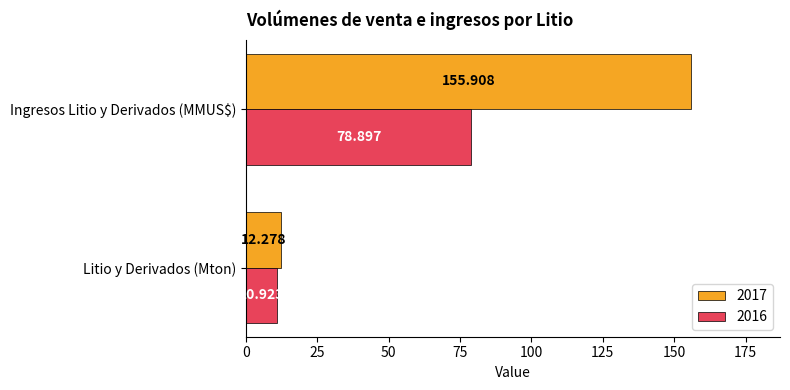

At which category does the chart reach its peak across all series?

Ingresos Litio y Derivados (MMUS$)